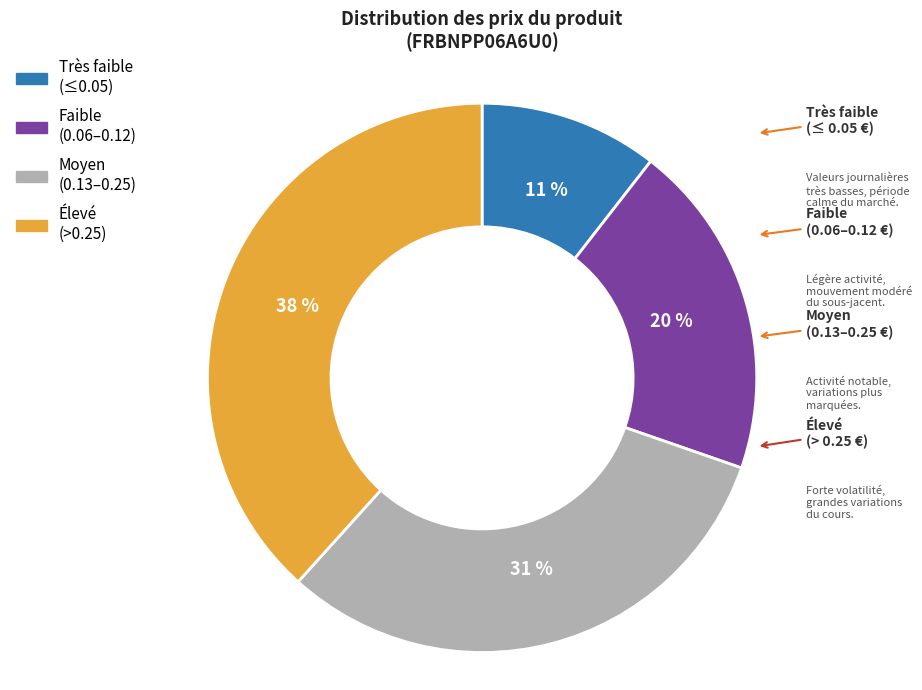

To the nearest percent, what is the average slice percentage?

25%